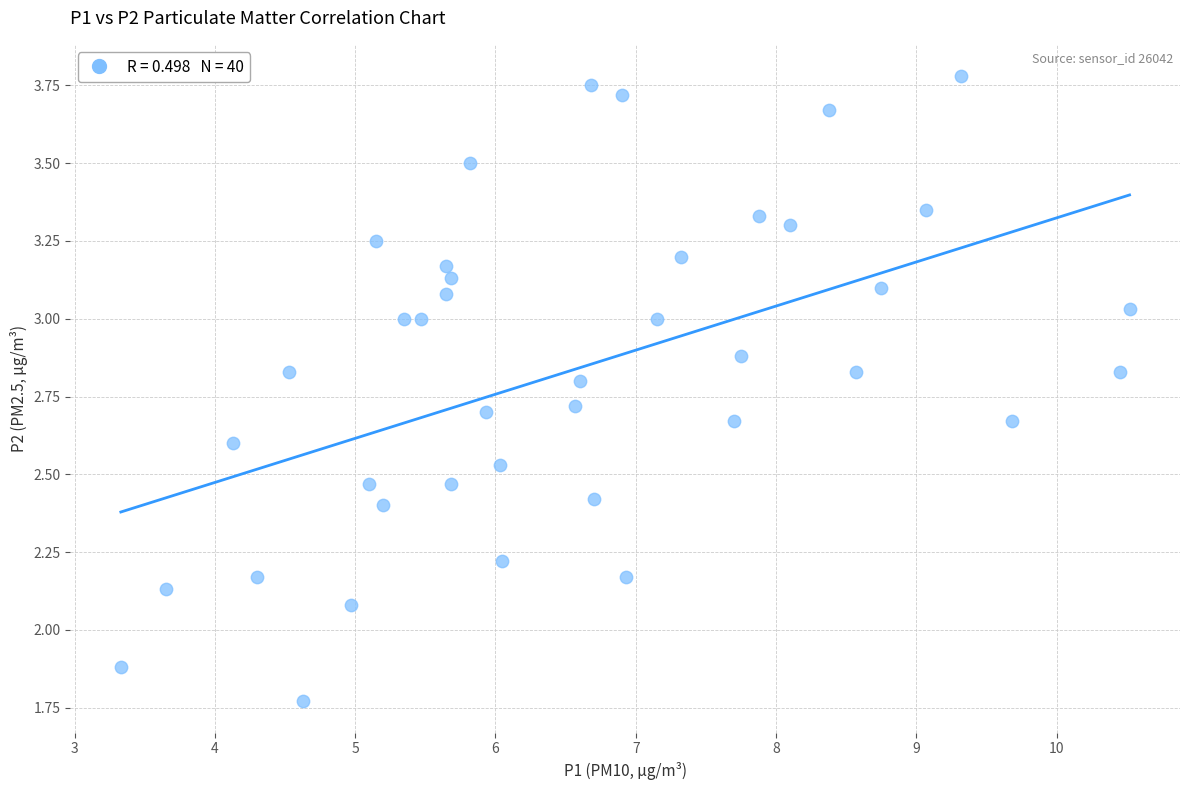

What is the range of Y values (max minus min)?

2.0